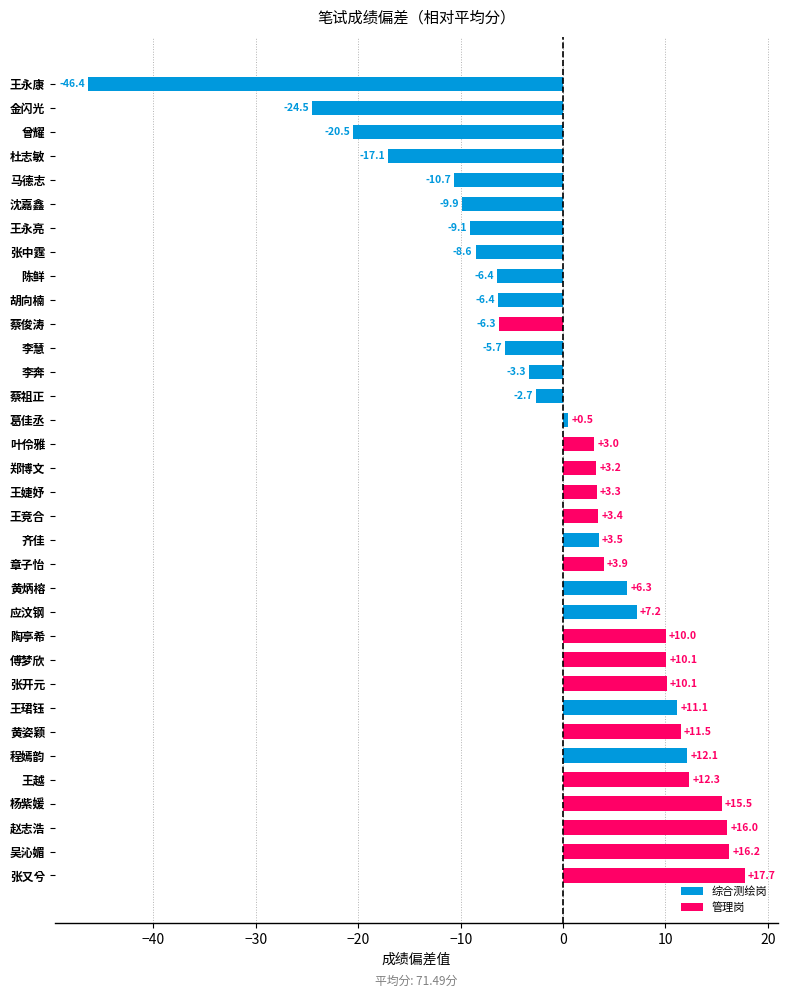

What is the label of the 17th bar from the bottom?

王婕妤